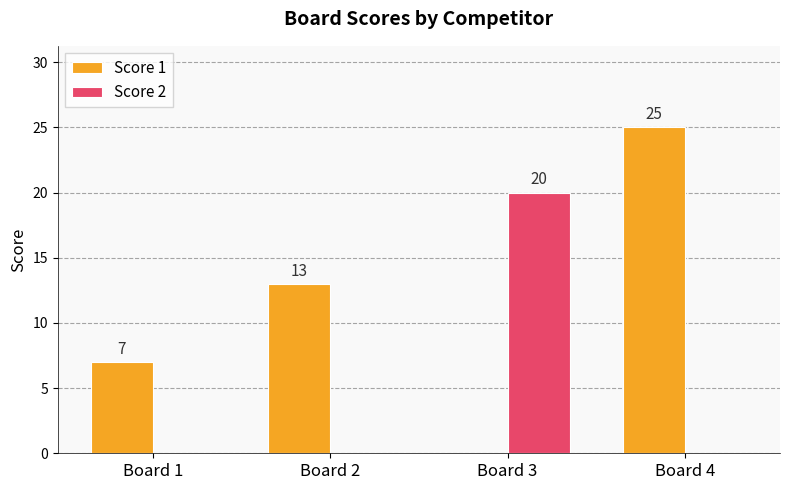

Reading left to right, extract all data points from this chart.

Score 1: 7	13	0	25
Score 2: 0	0	20	0